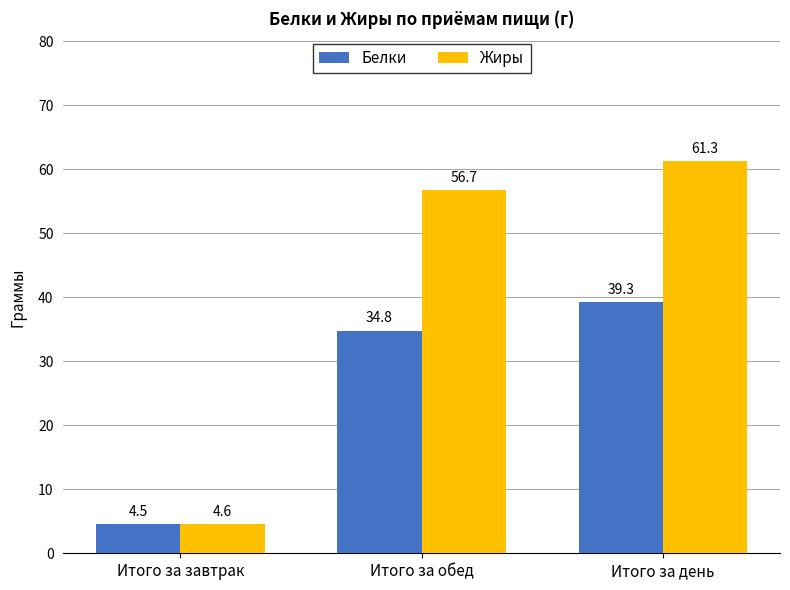

How many values in the Белки series are below 34?

1